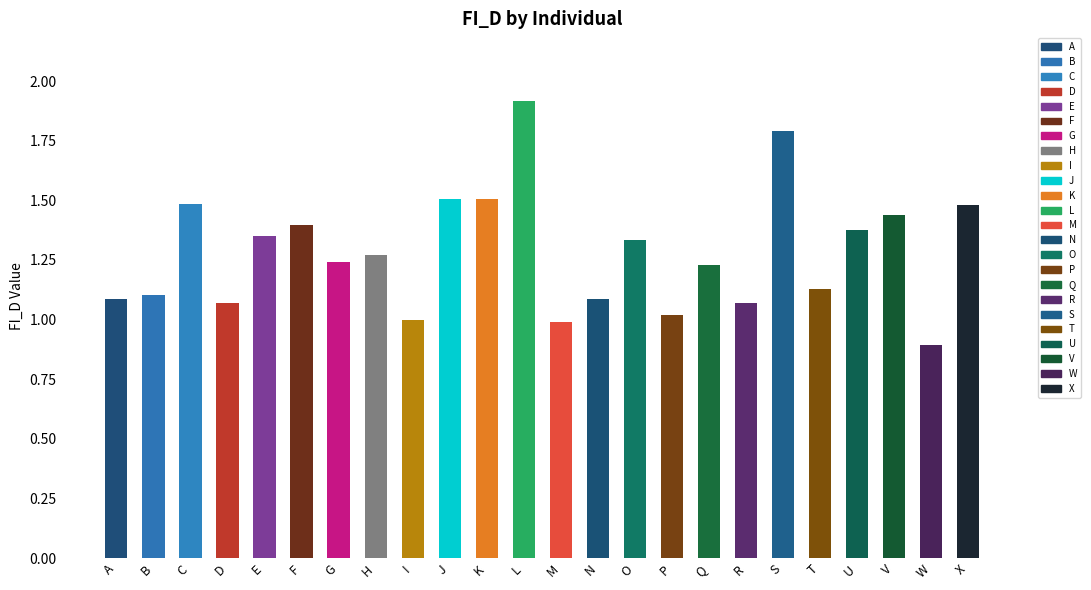

What is the difference between the maximum and minimum values?

1.0